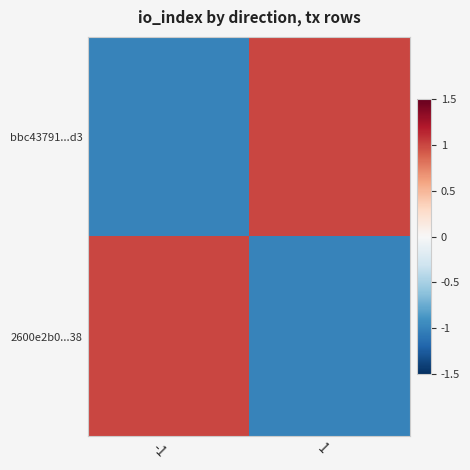

Between -1 and 1, which is larger?

1